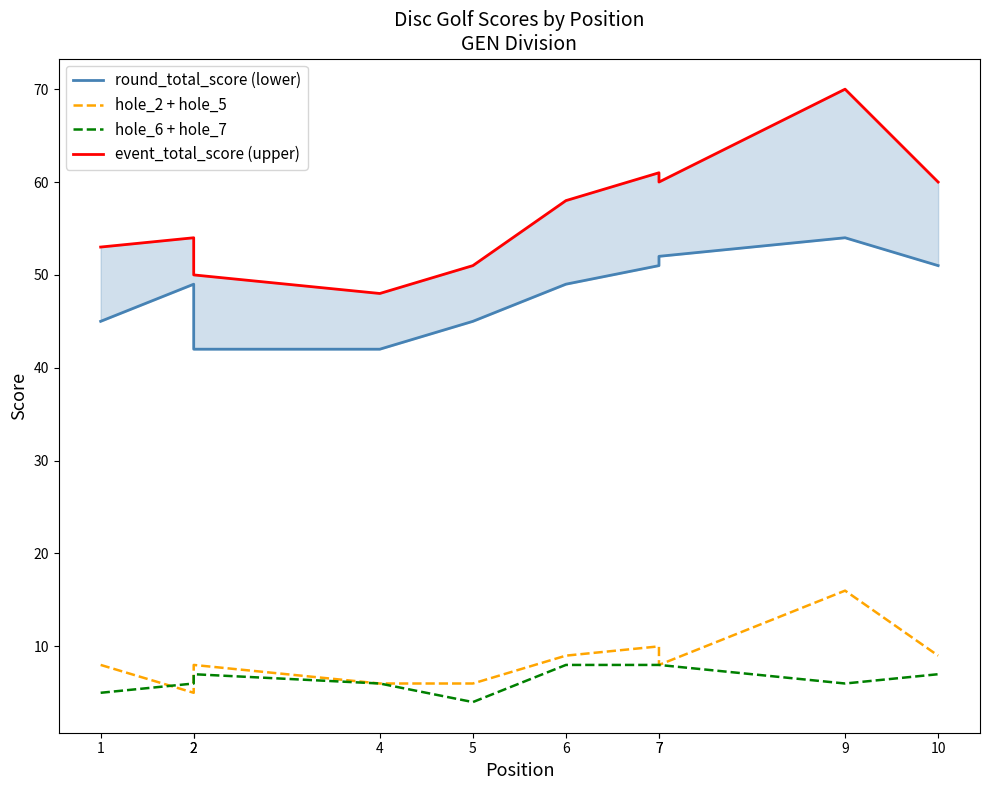

What is the value of the event_total_score (upper) point at the 7th from the left?

61